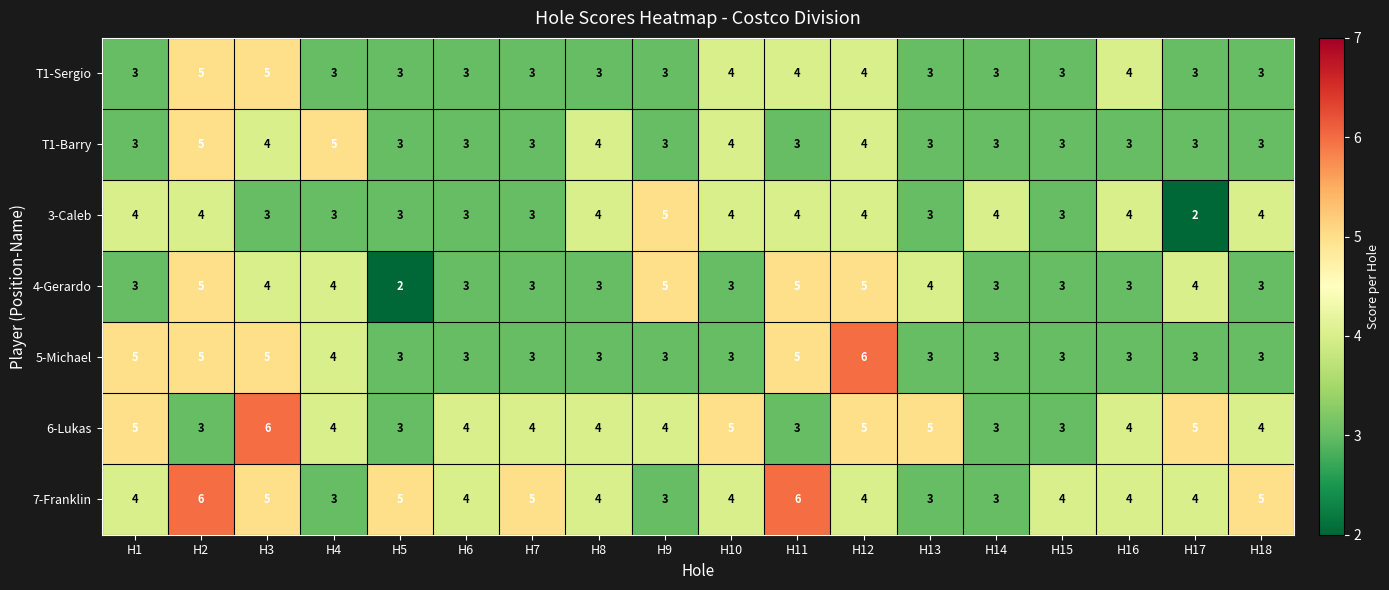

What is the maximum value for 3-Caleb?

5